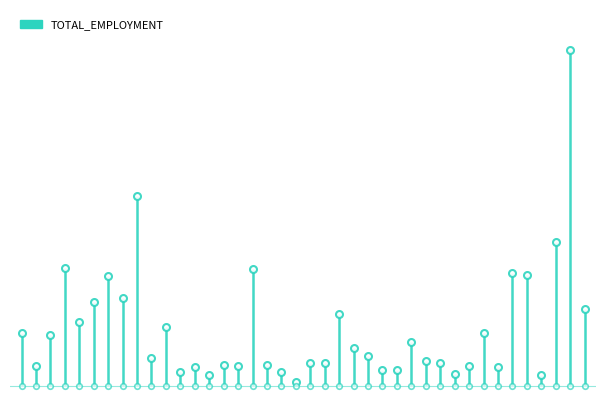

The chart shows a value of 682 at 40. True or false?

False